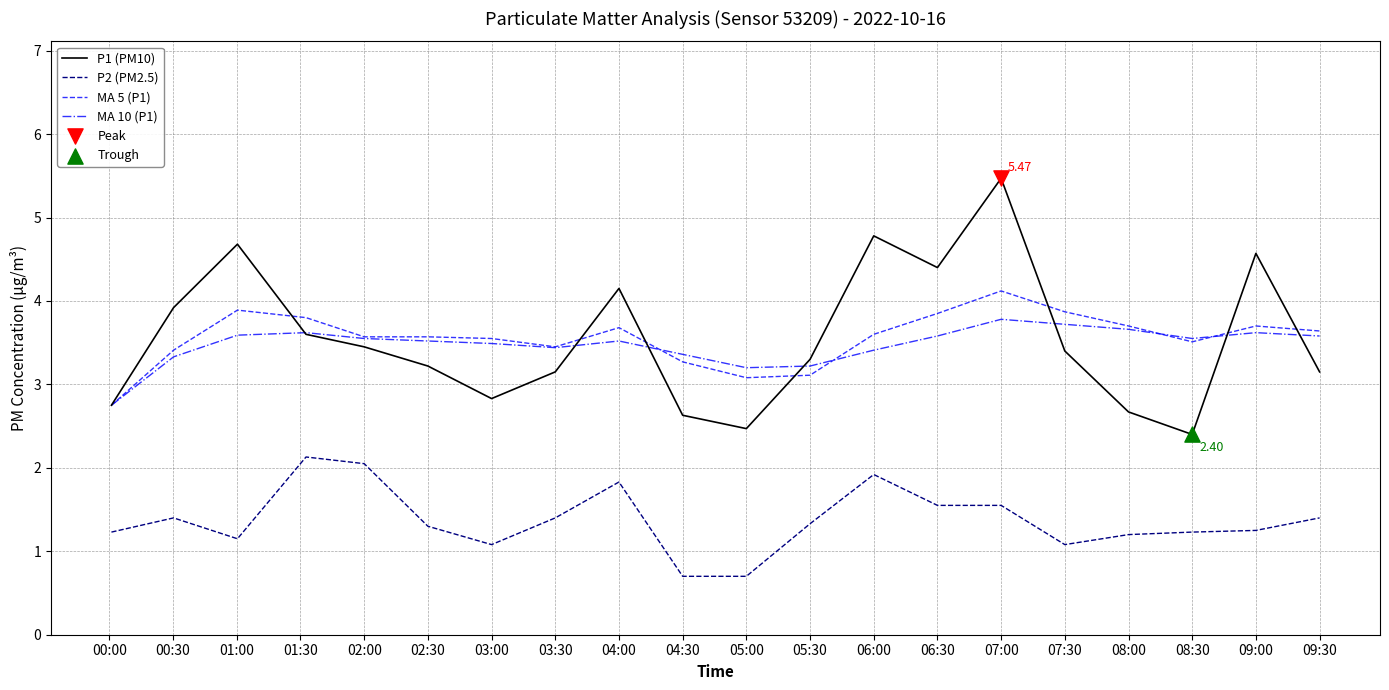

At how many categories does at least one series exceed 4?

6